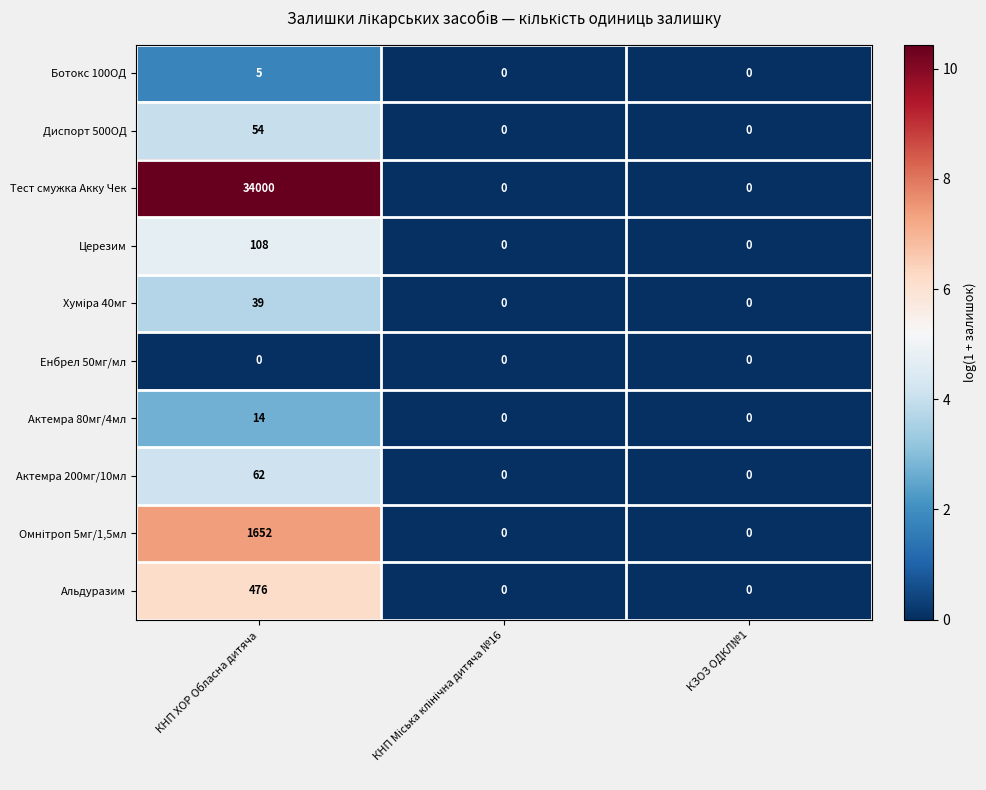

True or false: Церезим has a value of 0 at КЗОЗ ОДКЛ№1.

True